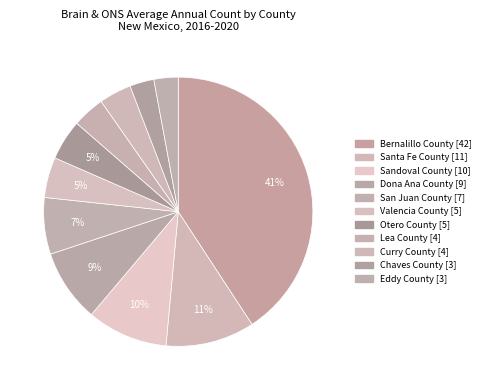

How many segments does this pie chart have?

11